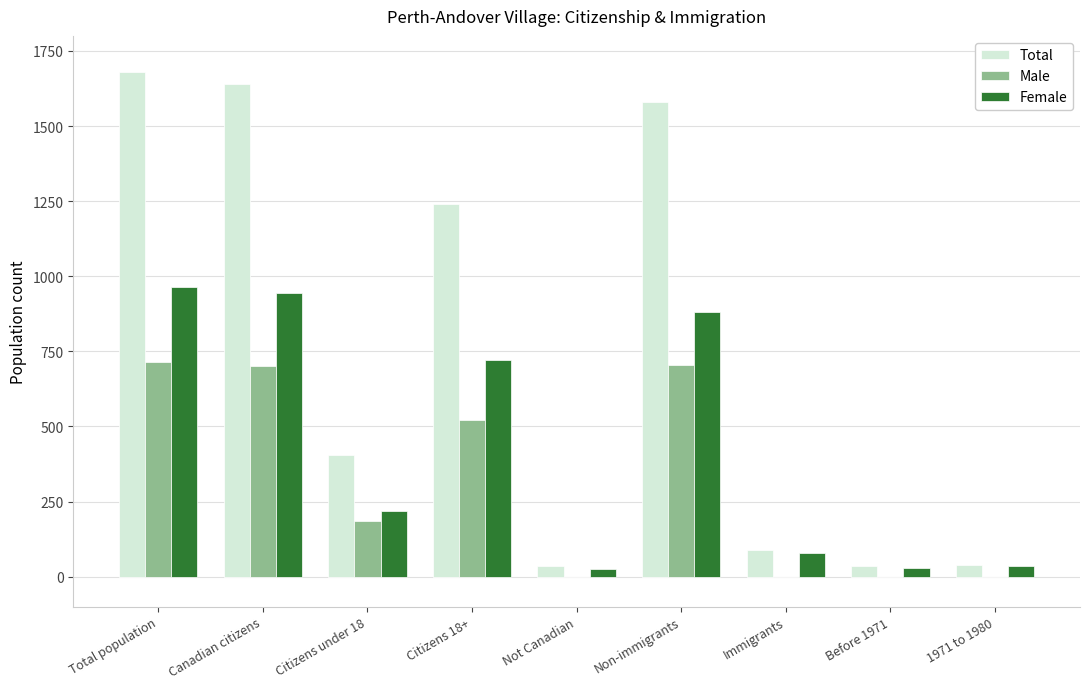

What is the highest value of the Male series?

715